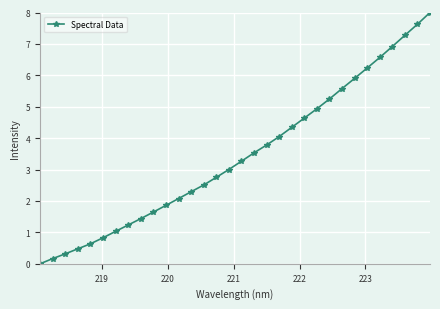

What is the value of the 4th point from the left?

0.5